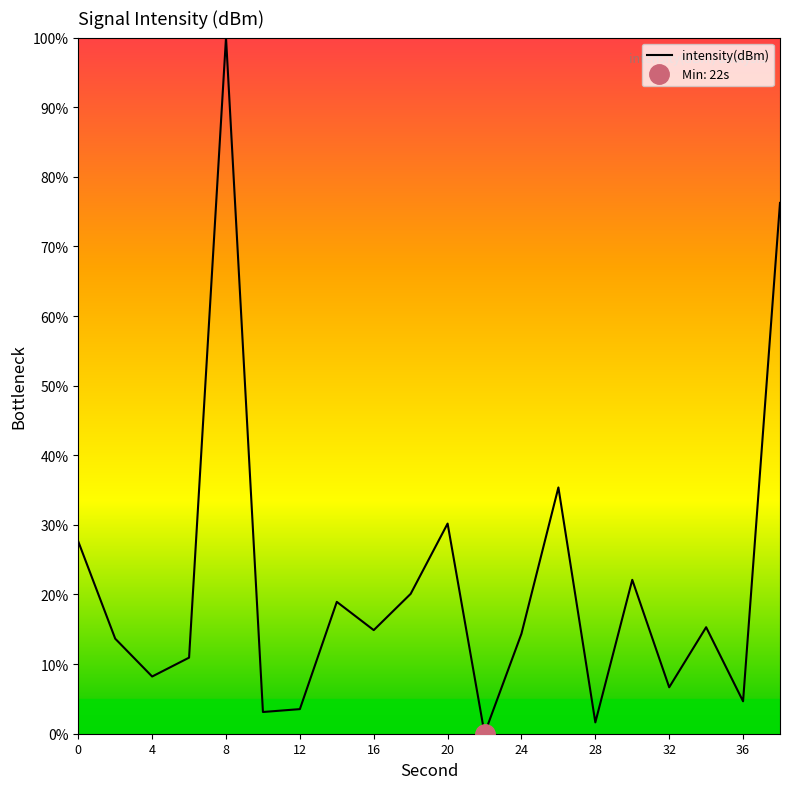

Reading left to right, transcribe all the data shown in this chart.

27.6	13.7	8.2	10.9	100.0	3.1	3.5	18.9	14.9	20.1	30.2	0.0	14.4	35.4	1.6	22.1	6.7	15.3	4.7	76.3